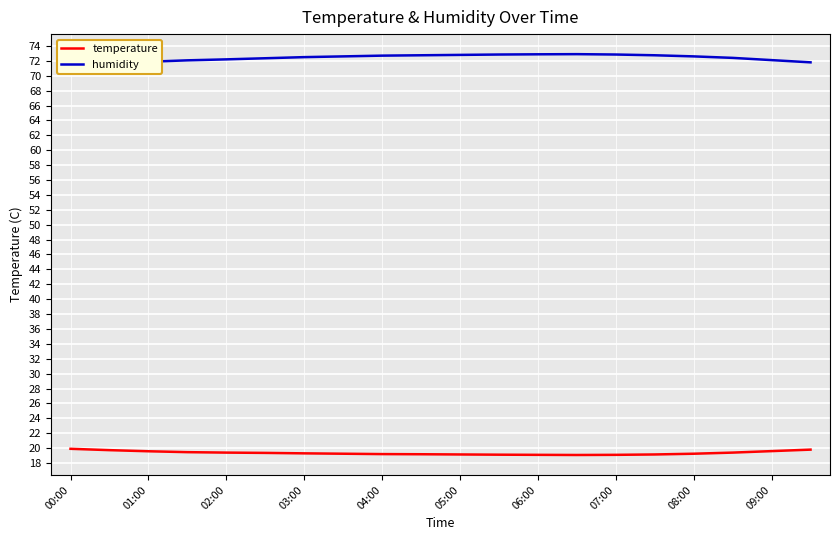

At which label is humidity closest to 71?

00:00